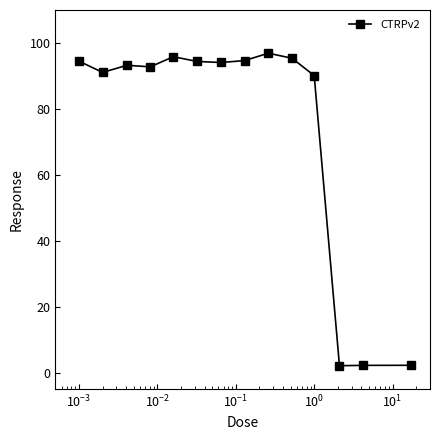

What is the difference between the maximum and minimum values?

94.8